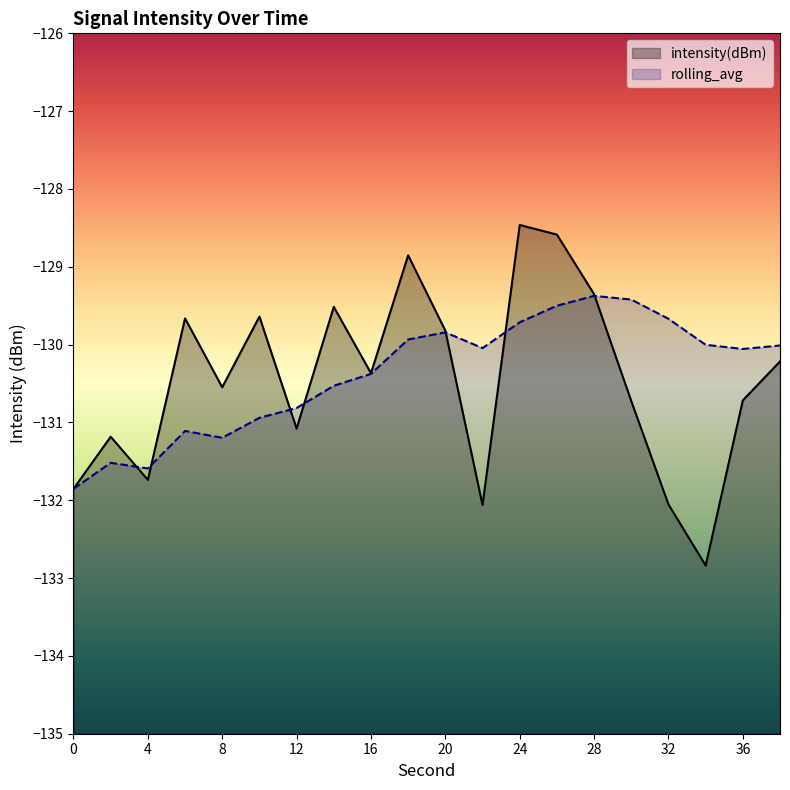

What is the difference between the maximum and minimum values in the intensity(dBm) series?

4.4